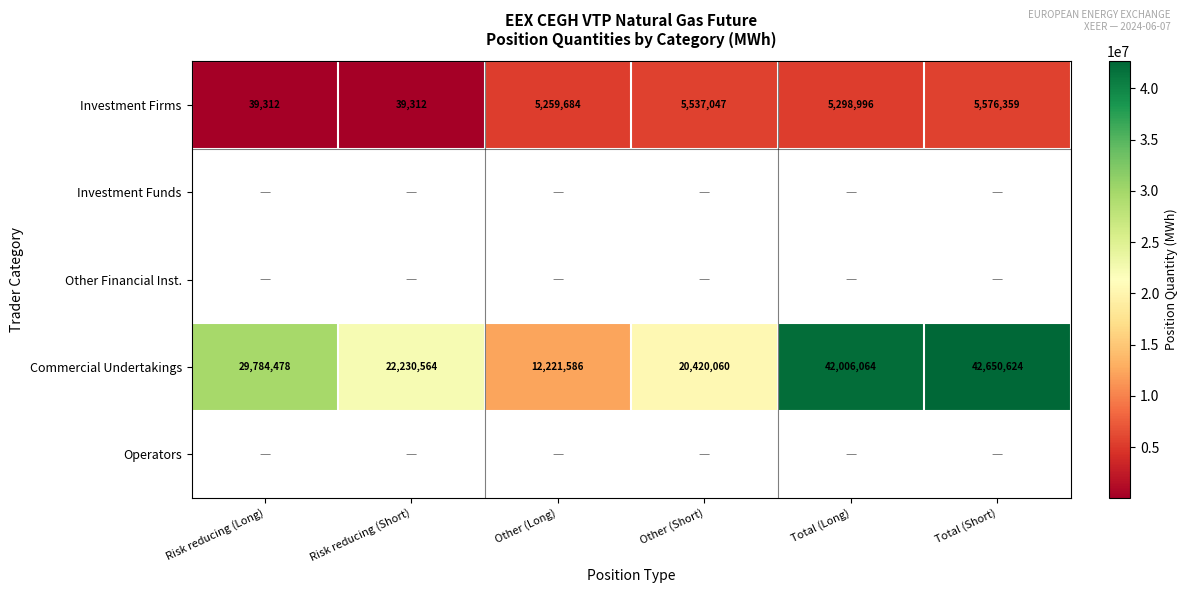

What value does the Investment Firms series have at Total (Short)?

5576359